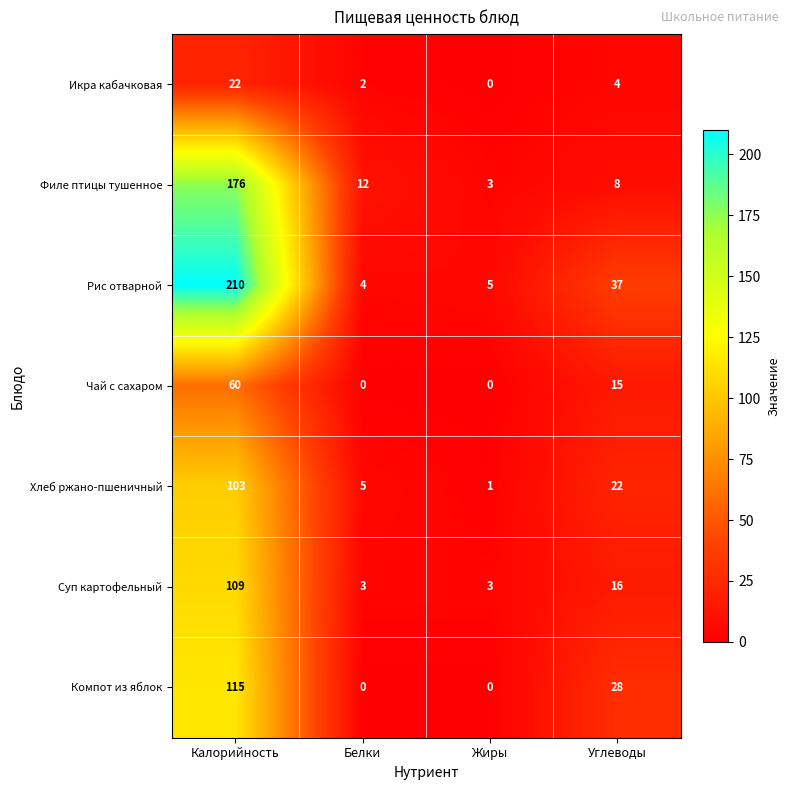

What is the sum of all Рис отварной values?

256